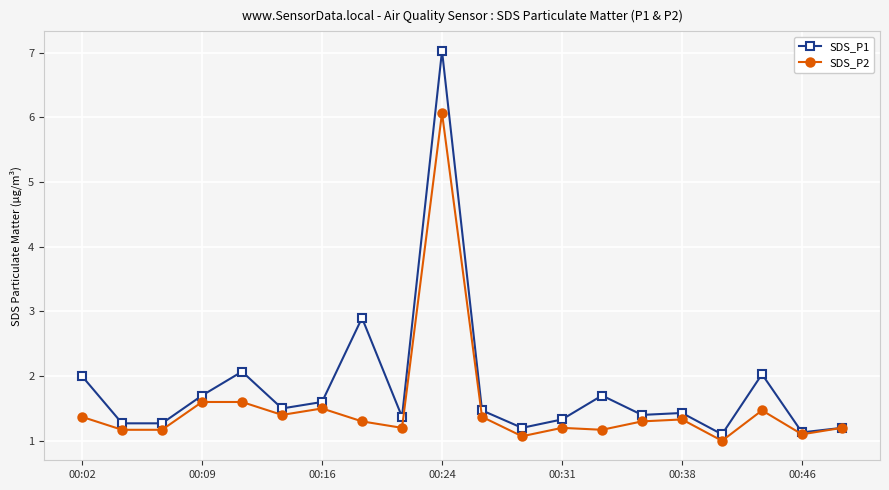

Which series has the largest total across all categories?

SDS_P1